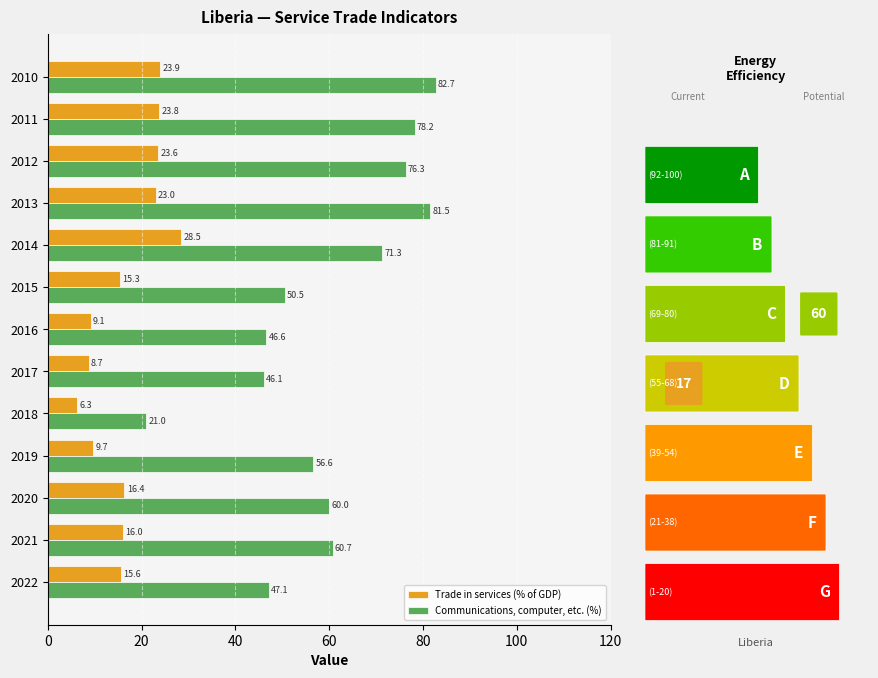

Is it true that Trade in services (% of GDP) equals 12.1 at 2013?

False